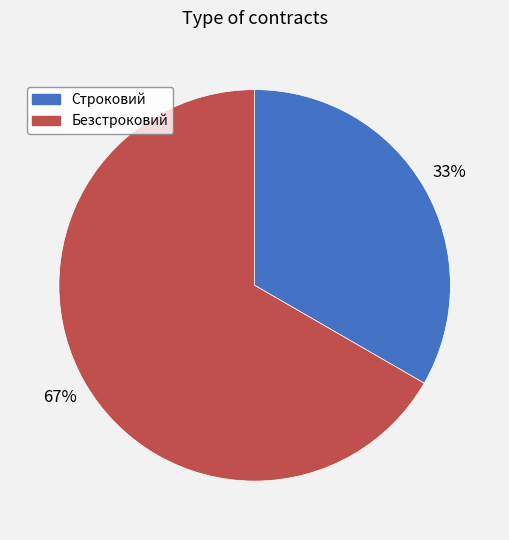

To the nearest percent, what percentage of the pie is Безстроковий?

67%